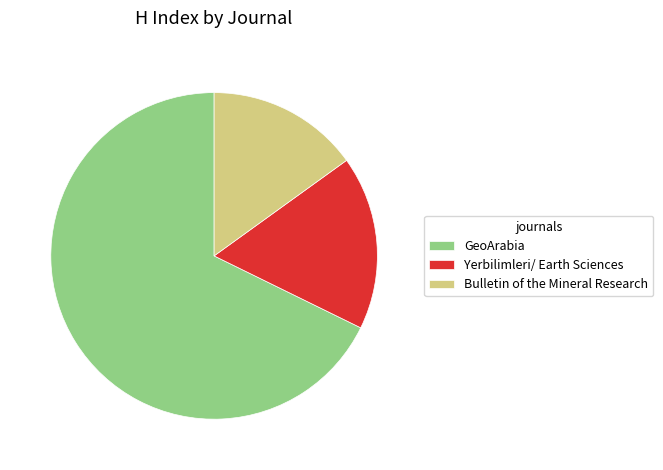

What is the ratio of the value at GeoArabia to the value at Bulletin of the Mineral Research?

4.5